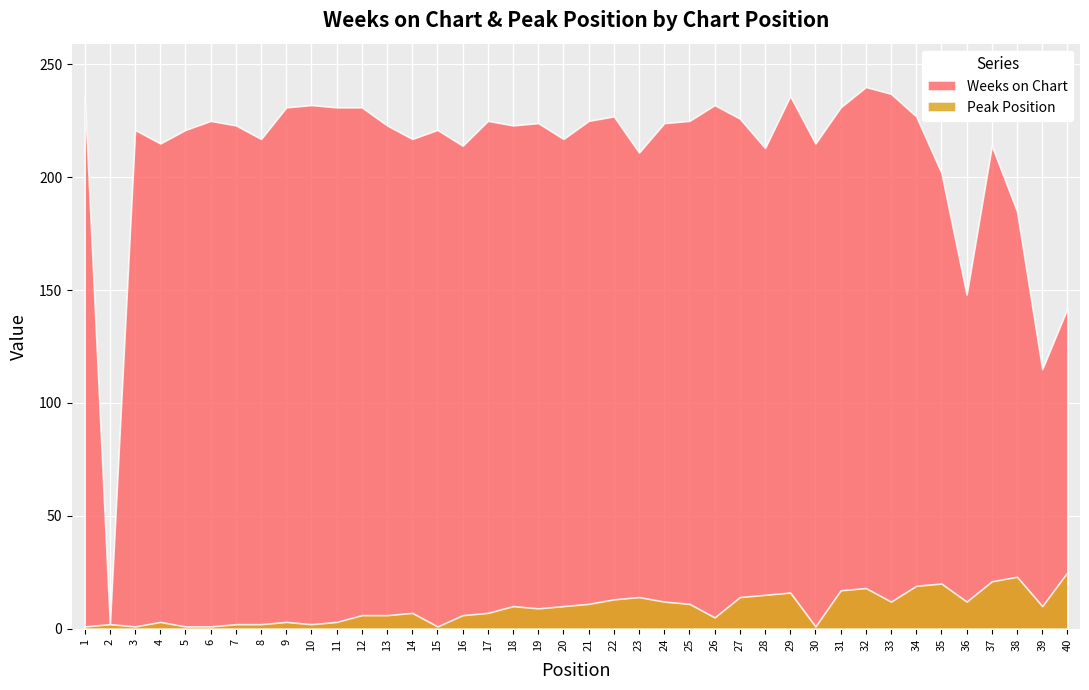

At which category does Peak Position reach its first local peak?

2